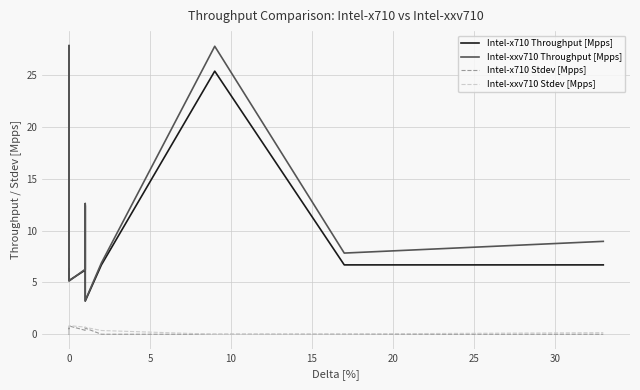

True or false: Intel-x710 Stdev [Mpps] and Intel-x710 Throughput [Mpps] intersect in this chart.

False